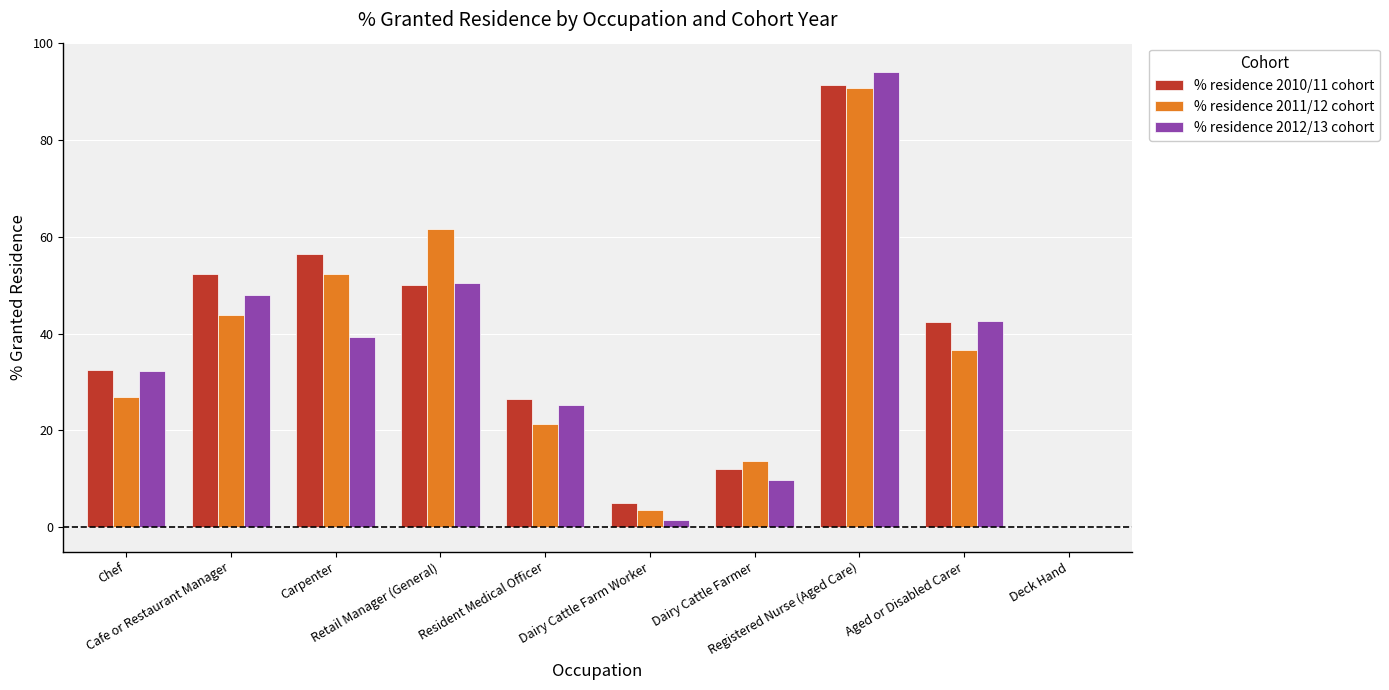

Reading right to left, what are all the values shown in this chart?

% residence 2010/11 cohort: 0.0	42.3	91.3	12.1	5.0	26.5	50.0	56.4	52.3	32.5
% residence 2011/12 cohort: 0.0	36.7	90.6	13.8	3.5	21.4	61.5	52.2	43.9	26.9
% residence 2012/13 cohort: 0.0	42.7	94.0	9.7	1.6	25.2	50.4	39.2	47.9	32.3